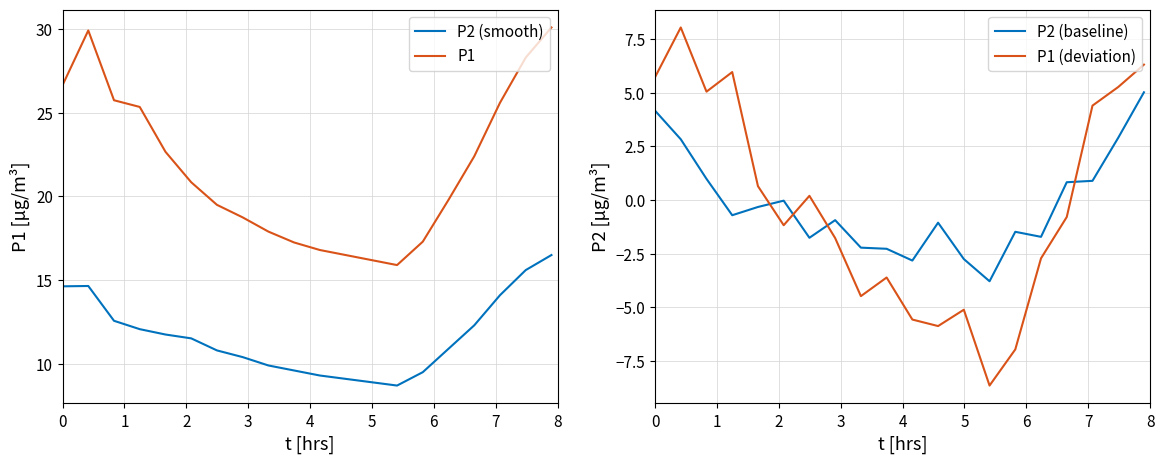

What is the lowest value of the P1 series?

15.9